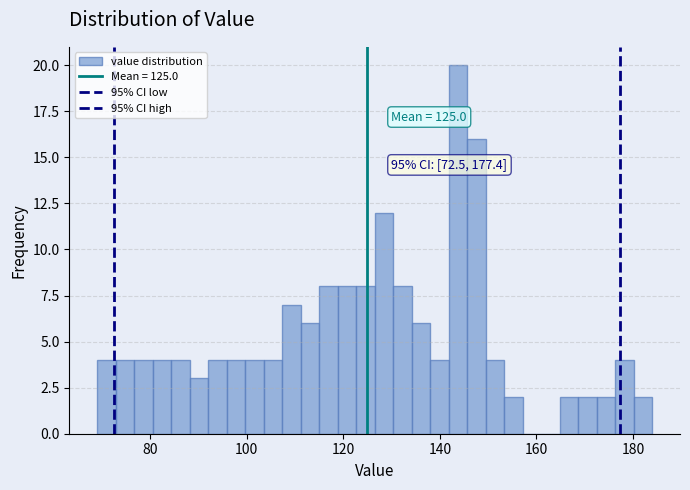

Read against the x-axis, roughly where is the centre of the tallest bar?

144